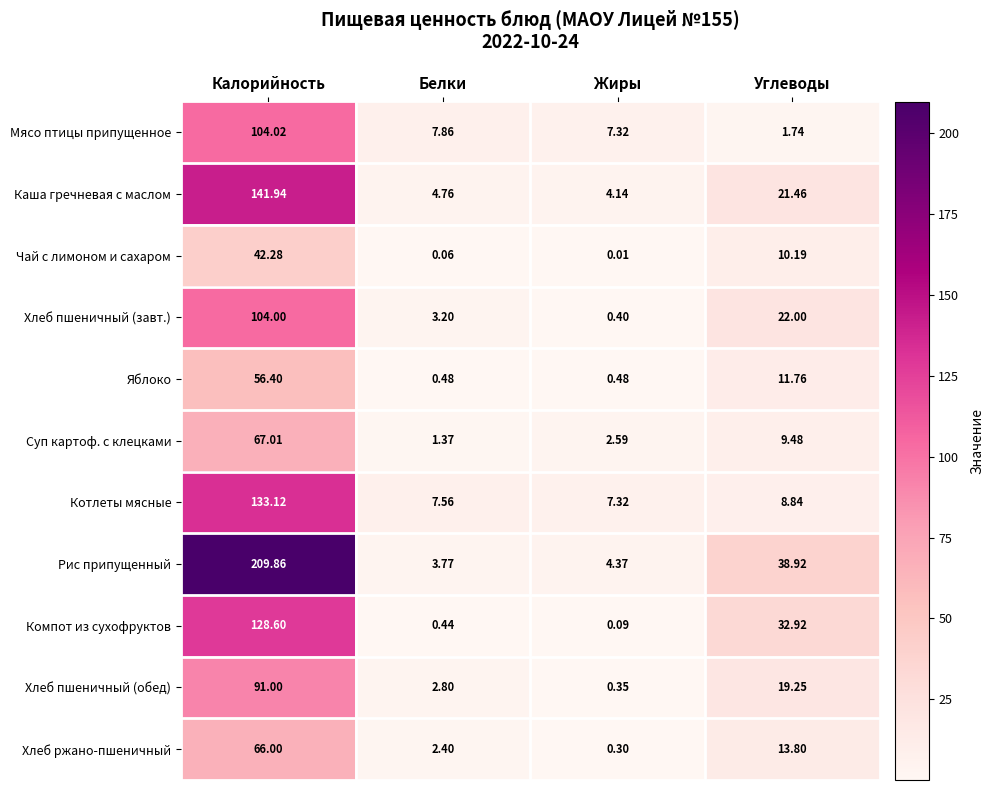

Which series has the largest total across all categories?

Рис припущенный